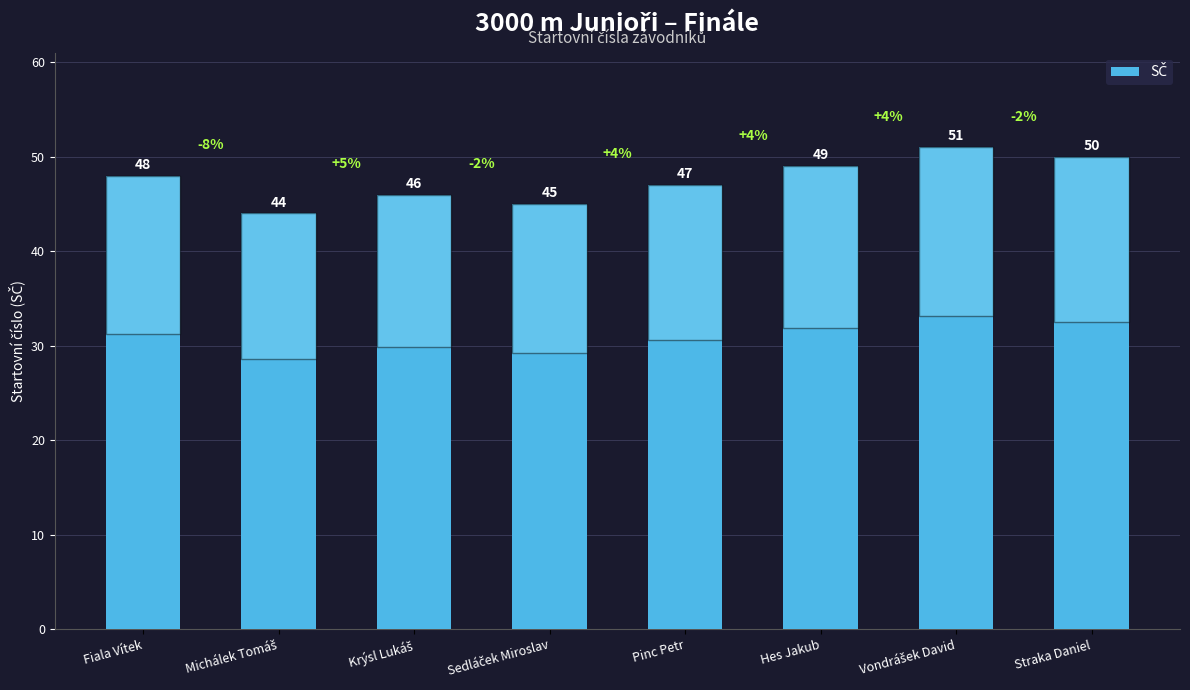

What is the average value?

48